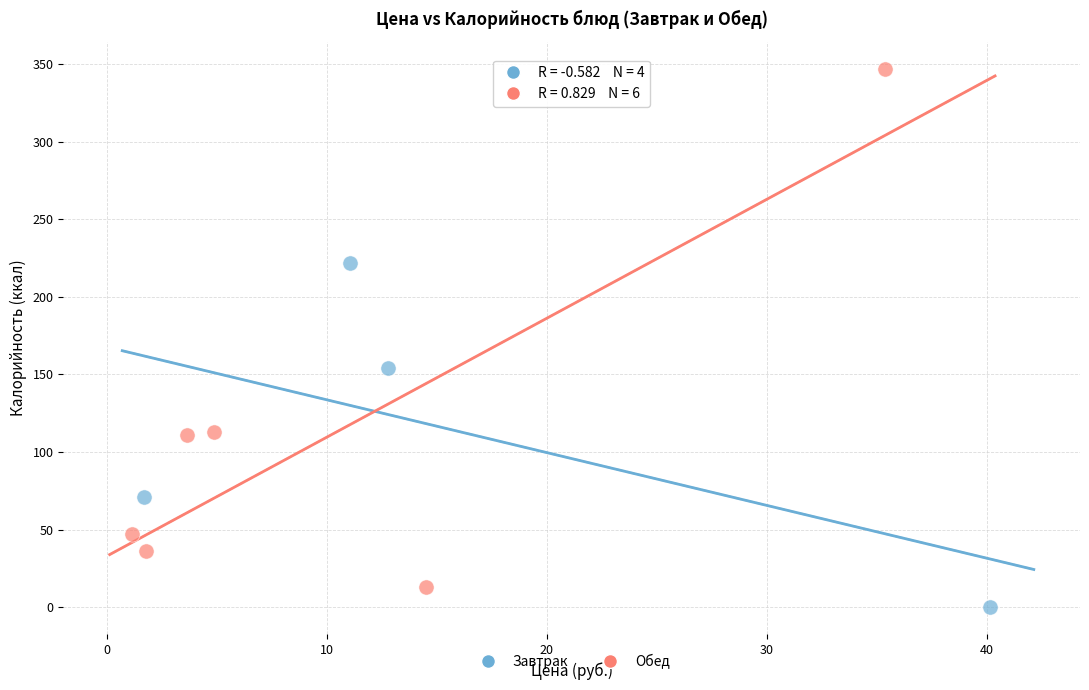

Which series contains the highest Y value?

Обед